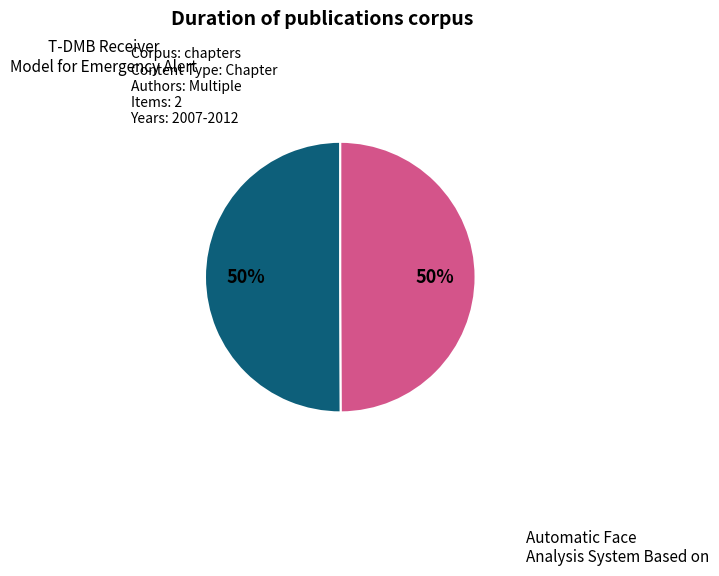

Do Automatic Face Analysis System Based on and T-DMB Receiver Model for Emergency Alert together represent more than half of the pie?

Yes